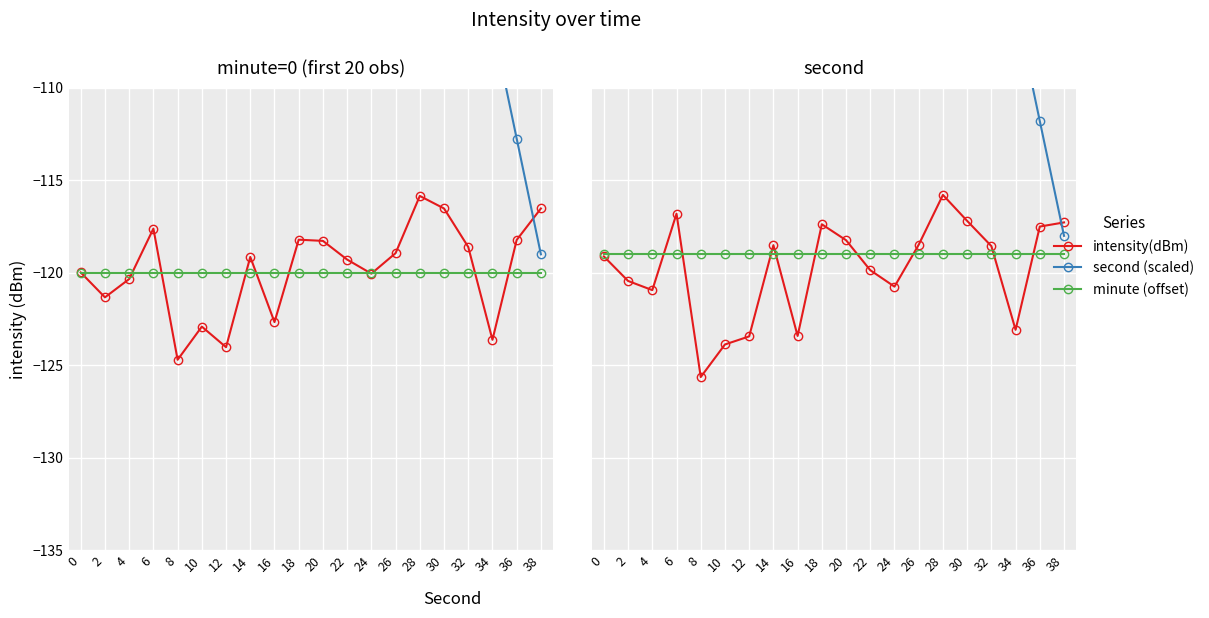

What is the value of the minute (offset) point at the 11th from the left?

-119.0